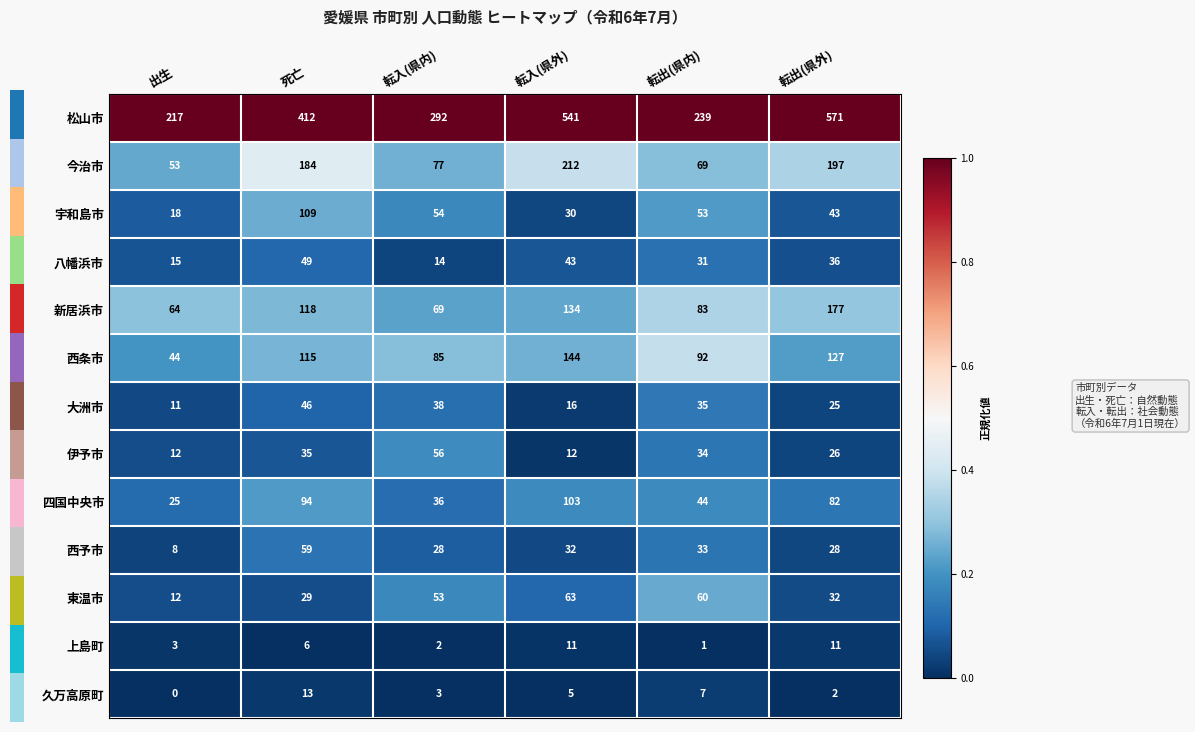

Where is 上島町 nearest to the value 6?

死亡